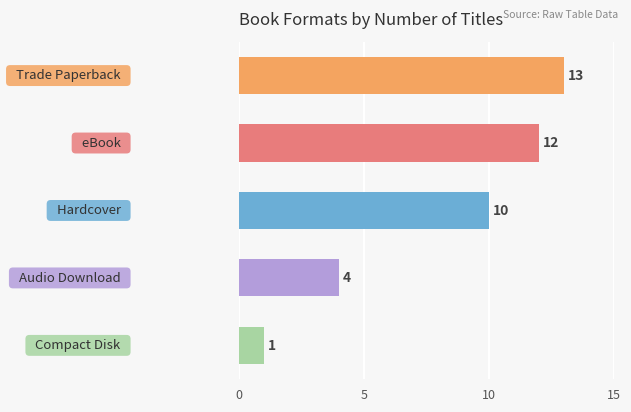

What is the greatest value displayed?

13